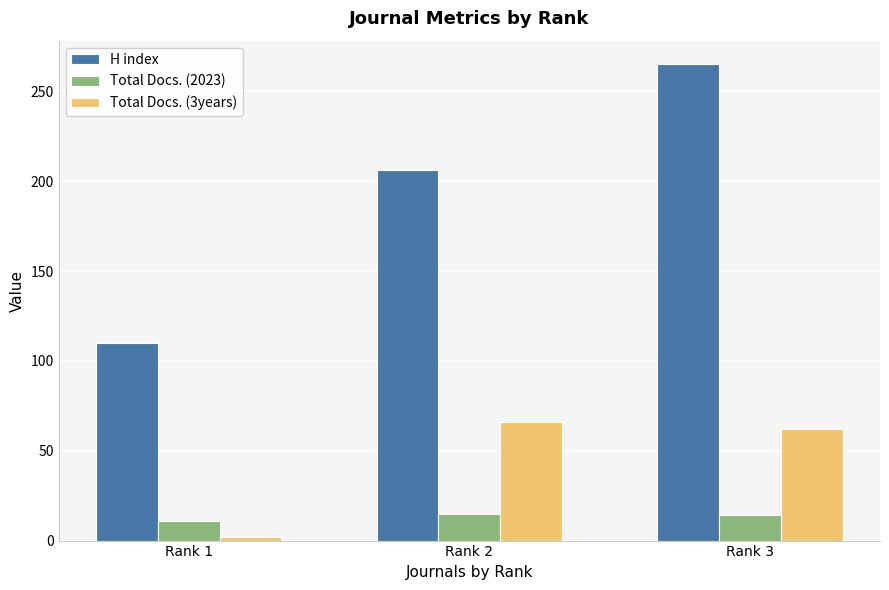

Where is H index nearest to the value 187?

Rank 2